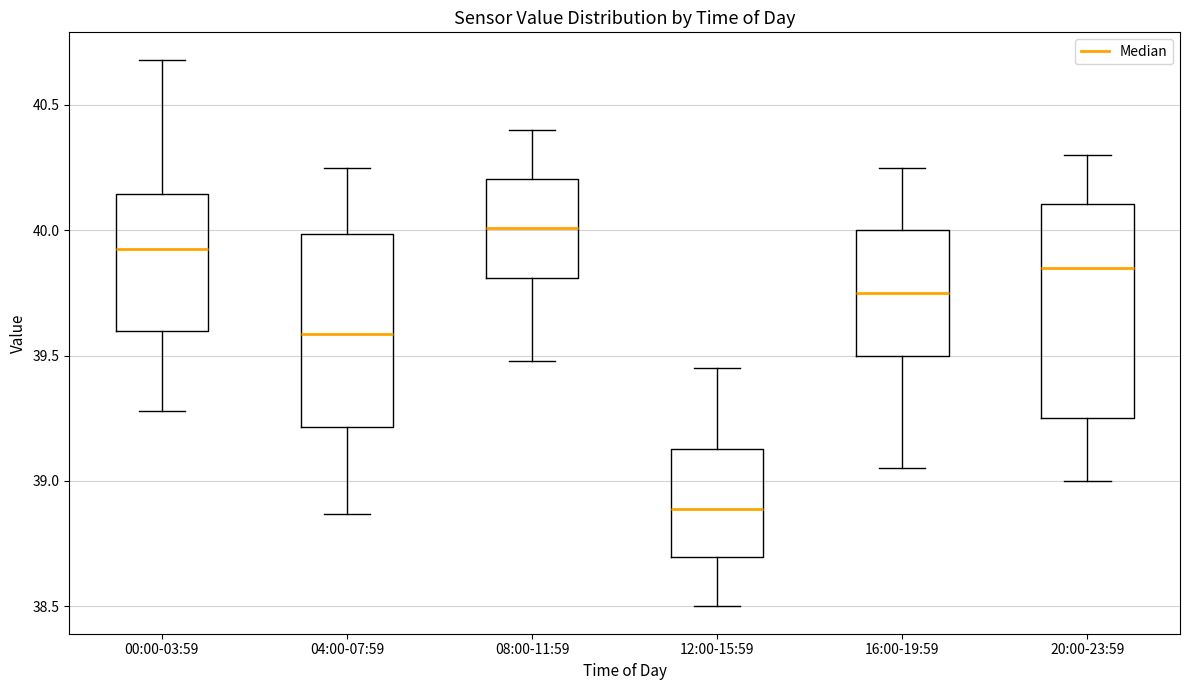

Where does the median line of the box for 16:00-19:59 sit on the y-axis? The values are not printed on the chart, so give them approximately, as read against the axis.

39.75